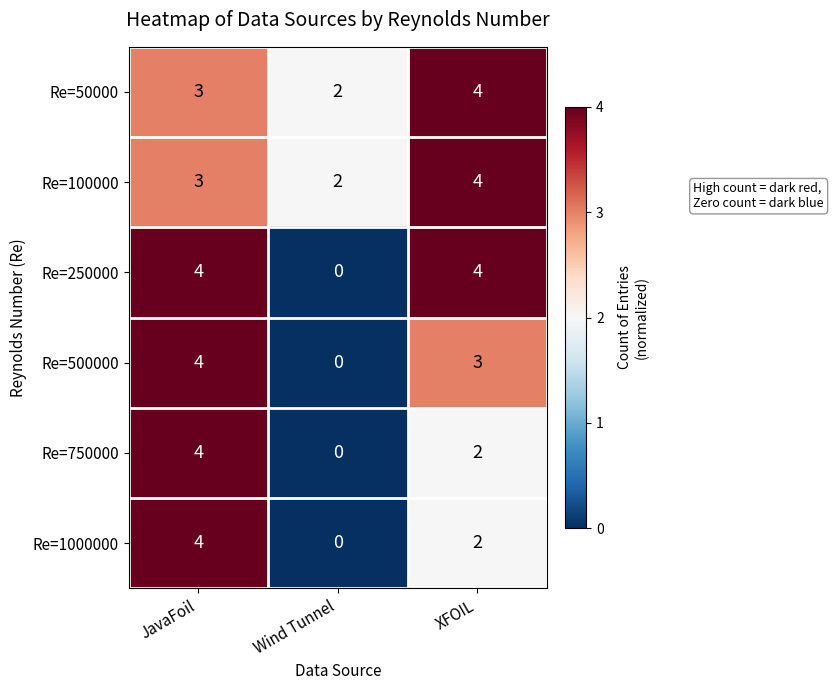

What is the difference between the Re=1000000 values at JavaFoil and Wind Tunnel?

4